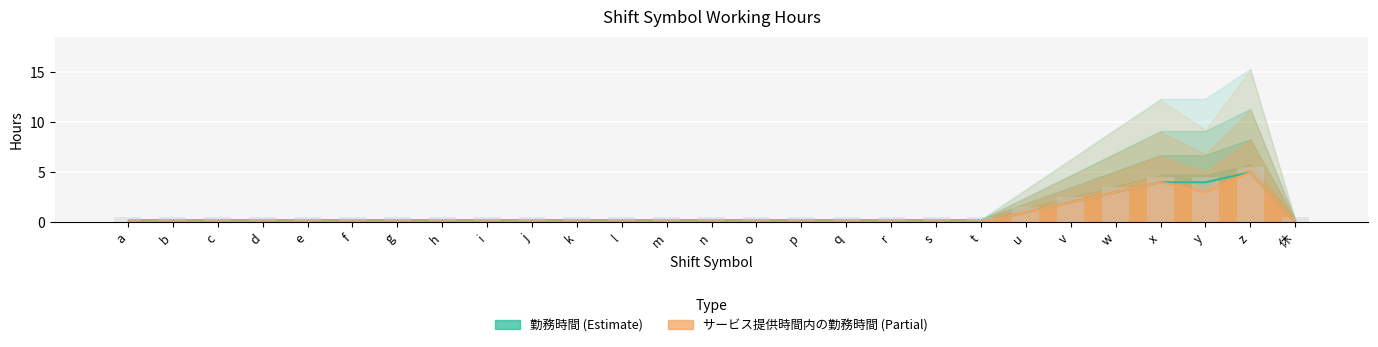

What is the difference between the maximum and minimum values in the サービス提供時間内の勤務時間 series?

5